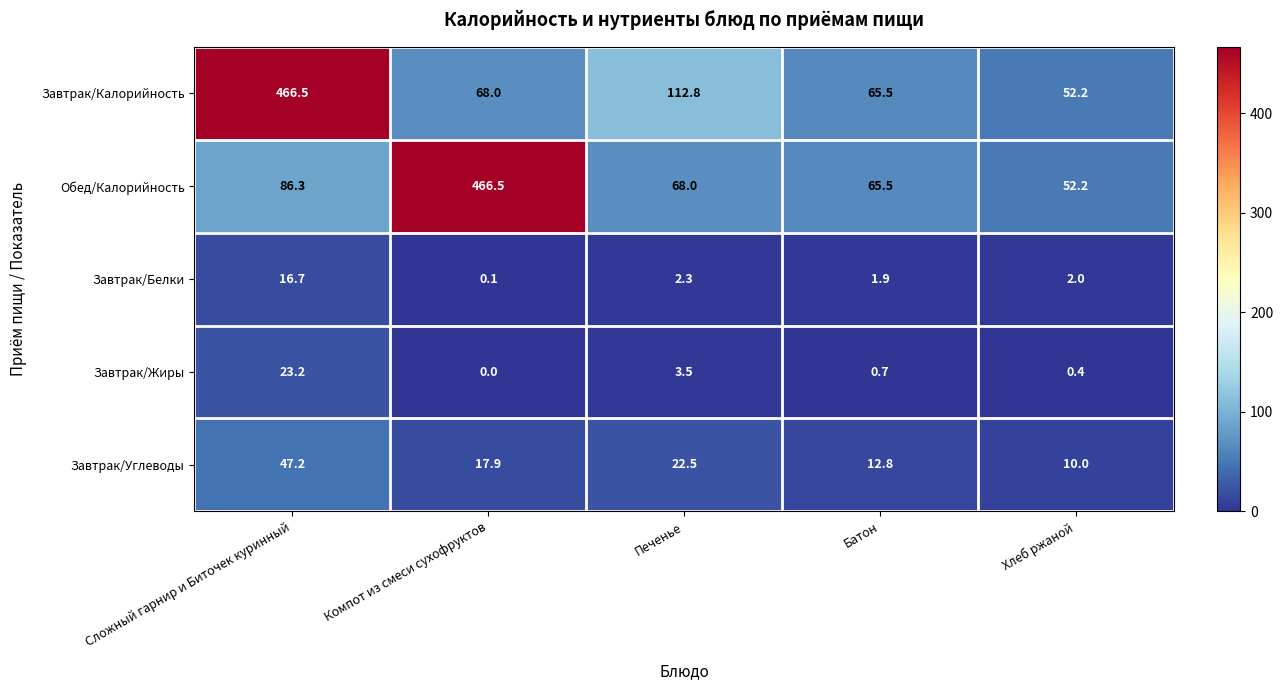

The value of Завтрак/Жиры at Печенье is 3.5. True or false?

True